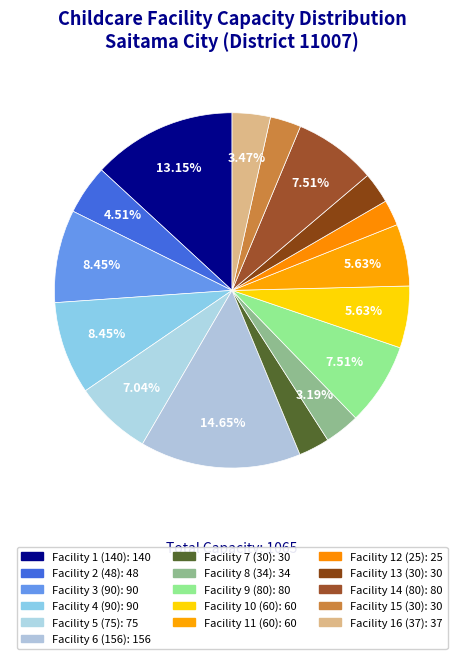

How many segments does this pie chart have?

16